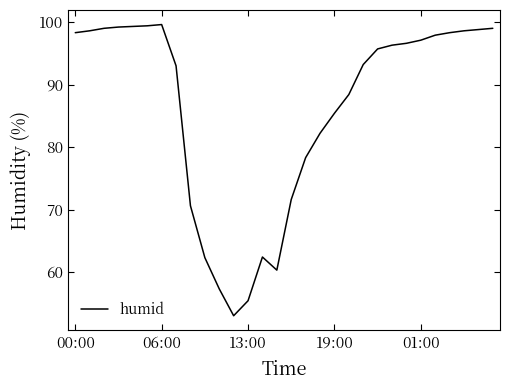

What is the greatest value displayed?

99.6